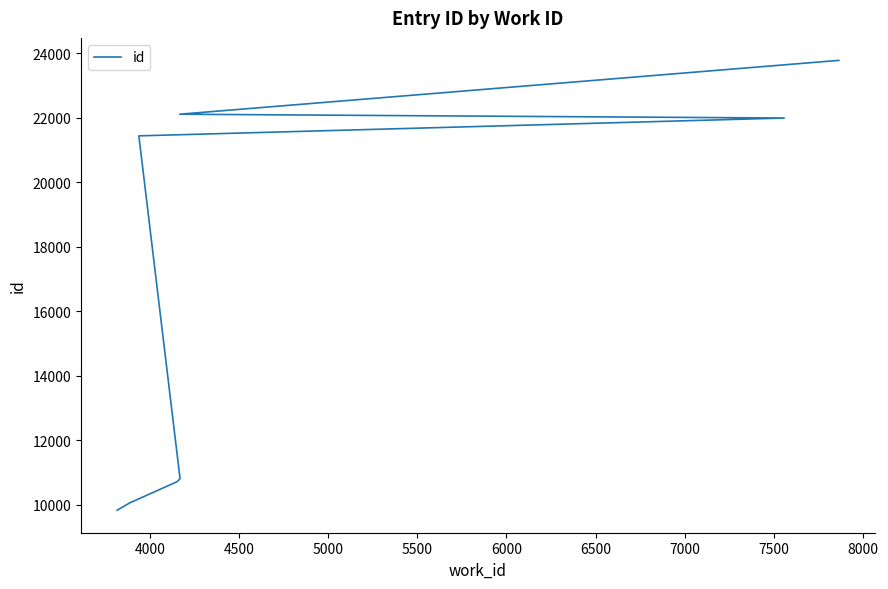

What is the change in value from 4500 to 5500?

+732